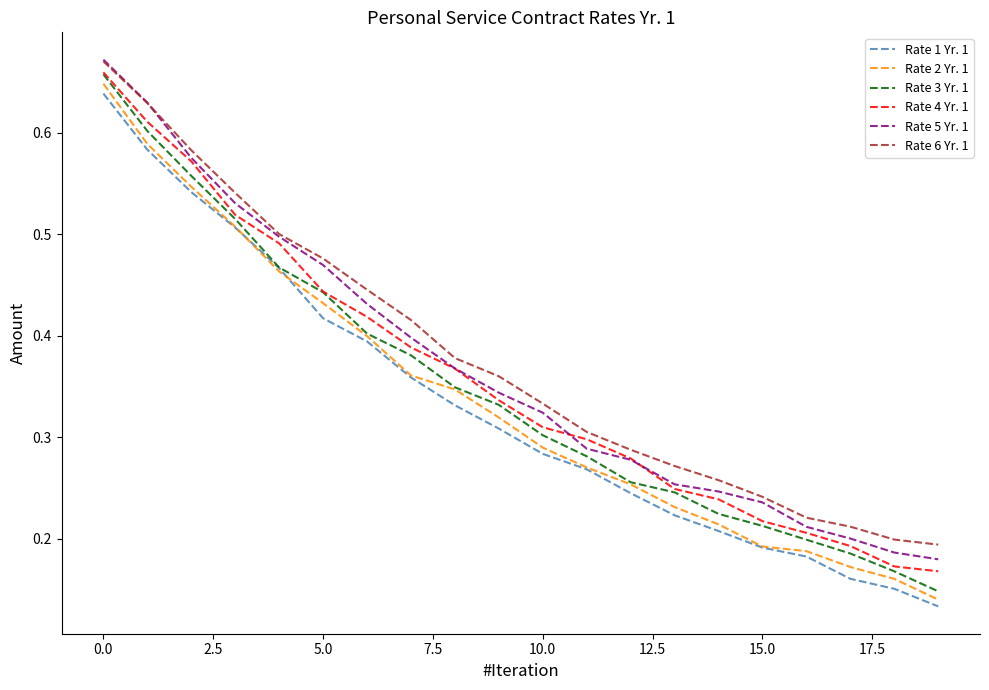

Which series has the largest range (max minus min)?

Rate 3 Yr. 1